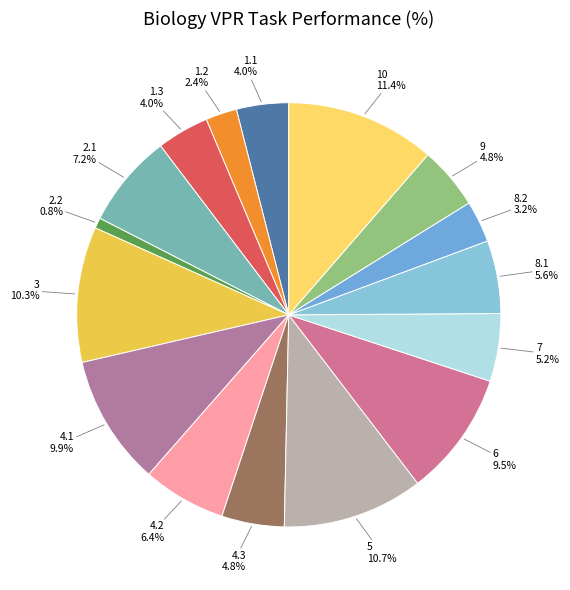

Count the number of slices in the pie.

16